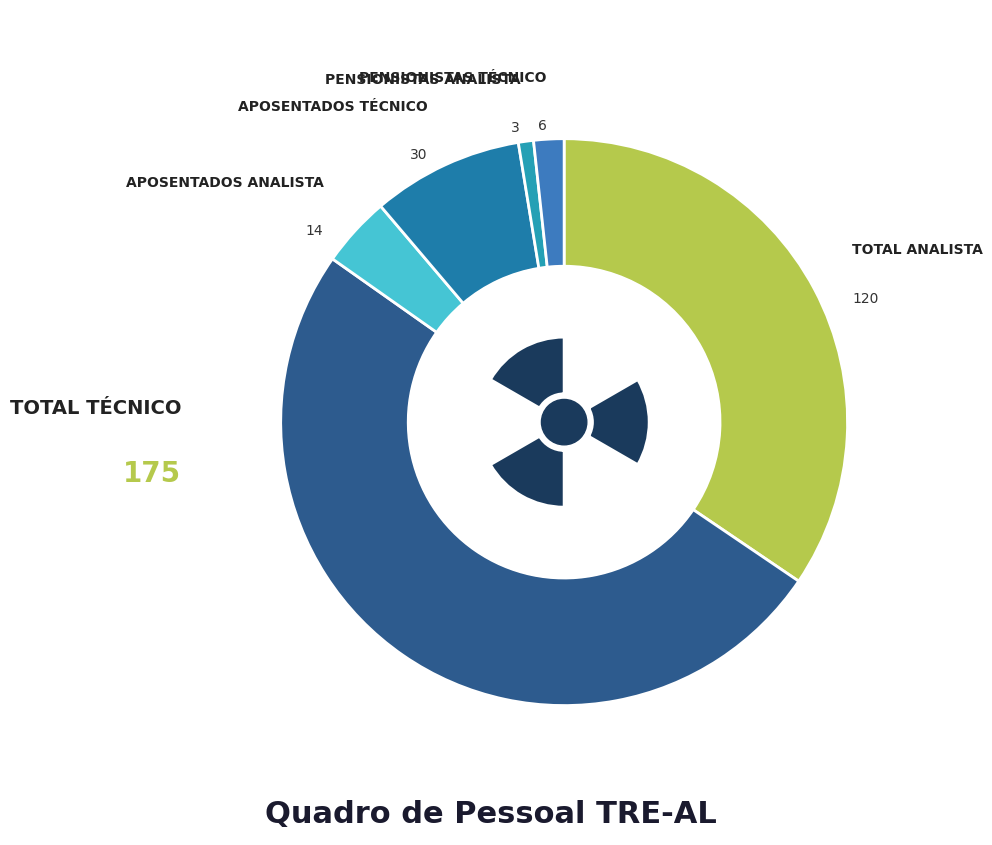

Is there a majority slice in this chart?

Yes